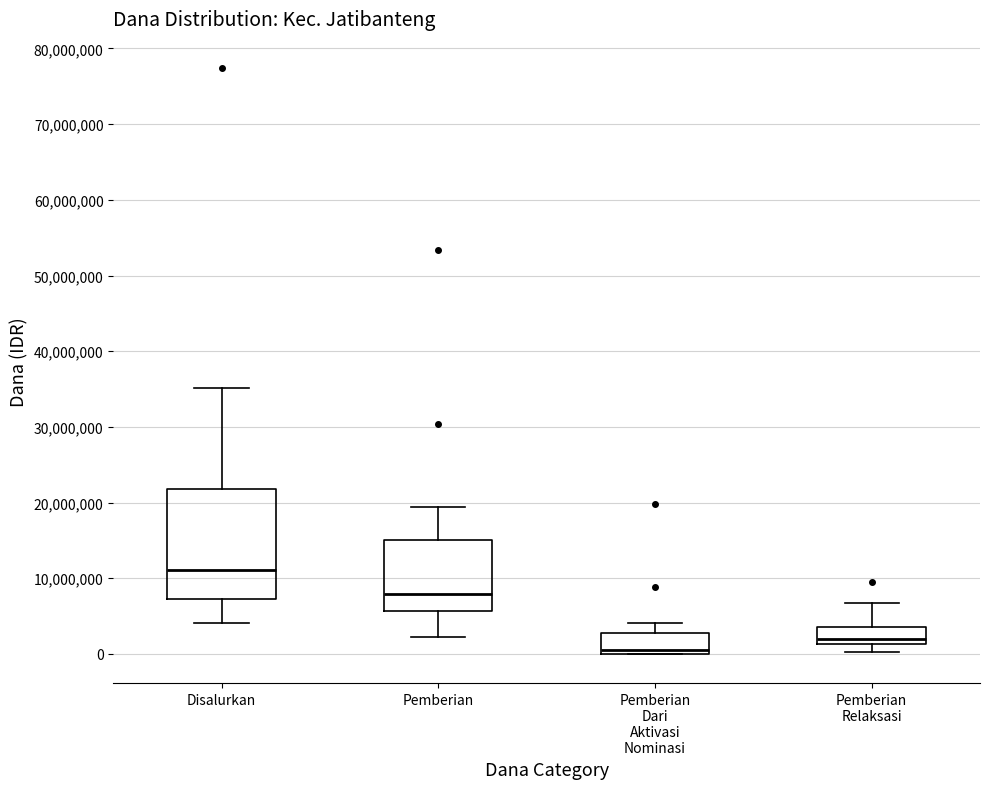

Comparing the boxes themselves (not the whiskers), which one is the tallest?

Disalurkan